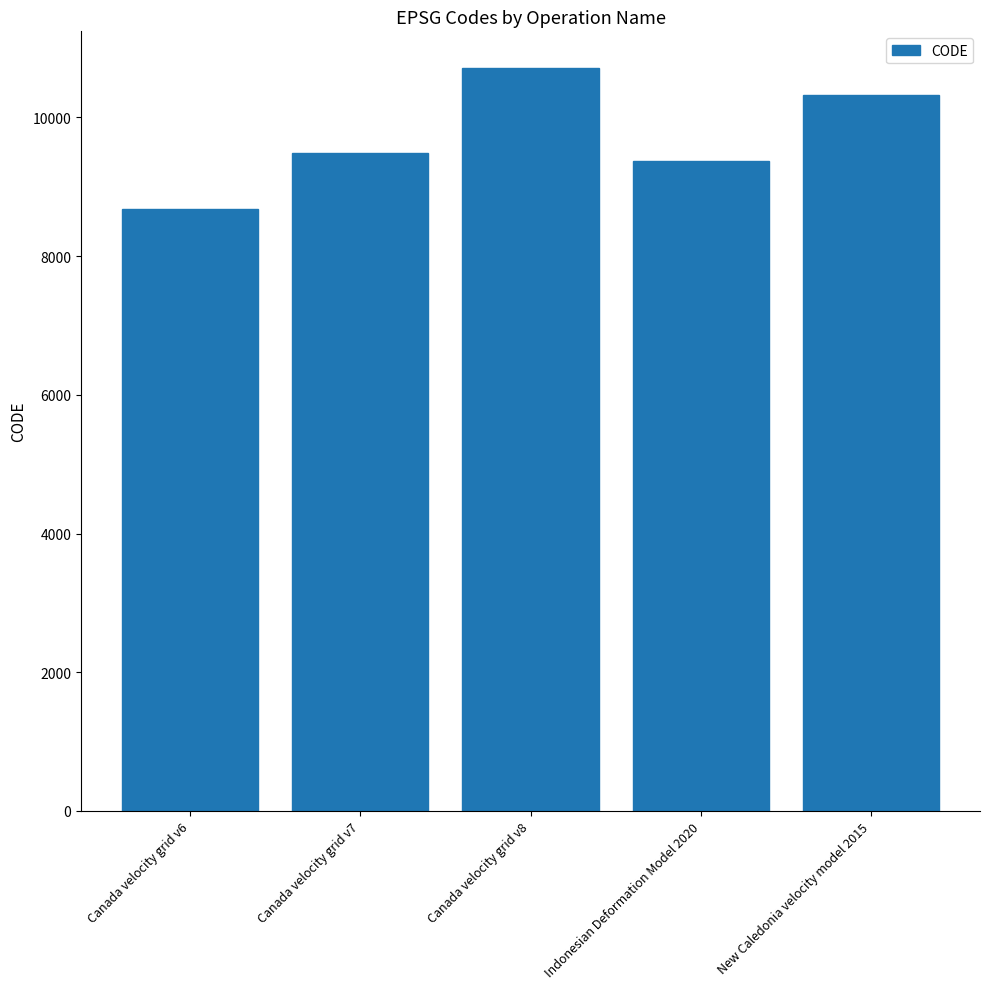

List the labels in order of value, largest first.

Canada velocity grid v8, New Caledonia velocity model 2015, Canada velocity grid v7, Indonesian Deformation Model 2020, Canada velocity grid v6